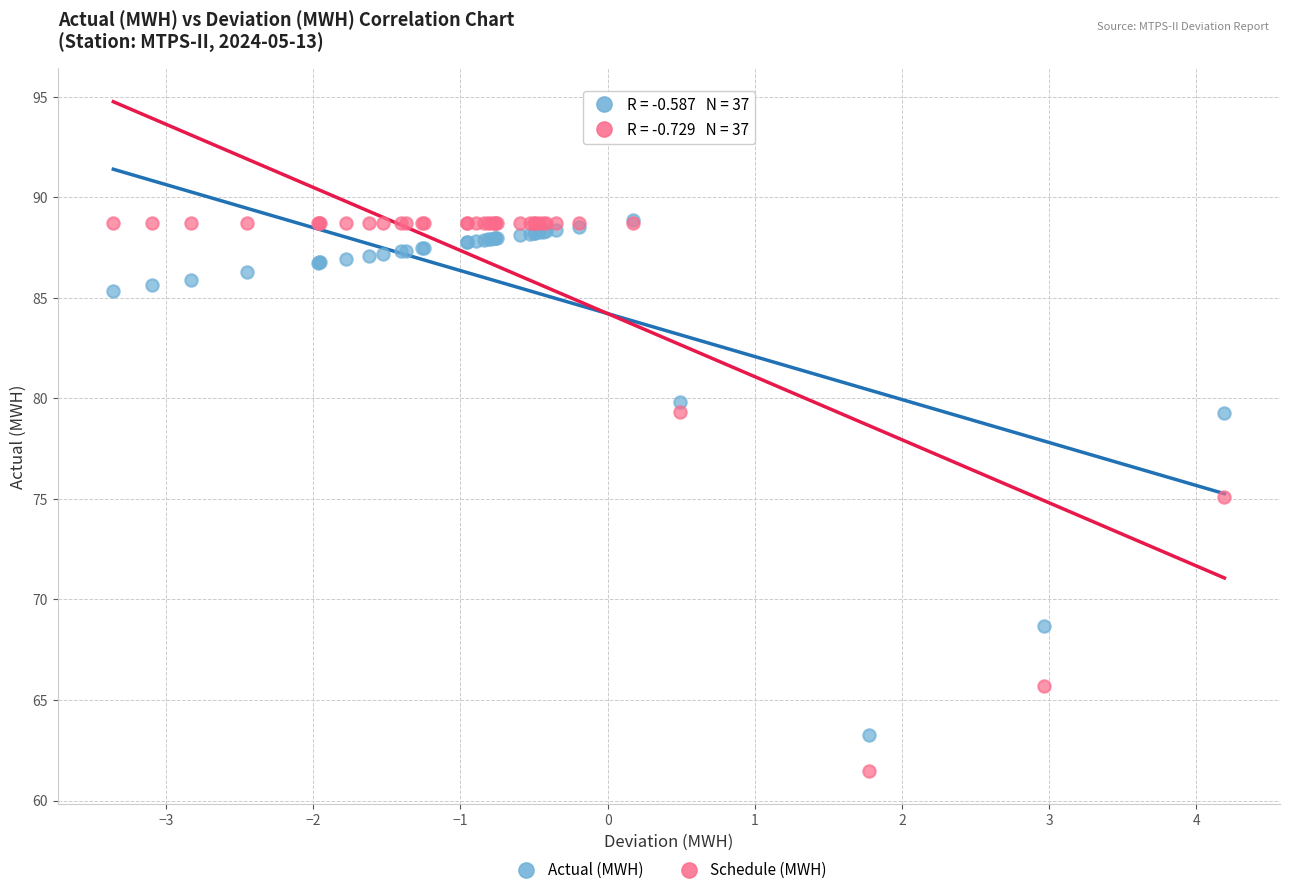

In the Actual (MWH) series, what Y value is closest to 76?

79.3